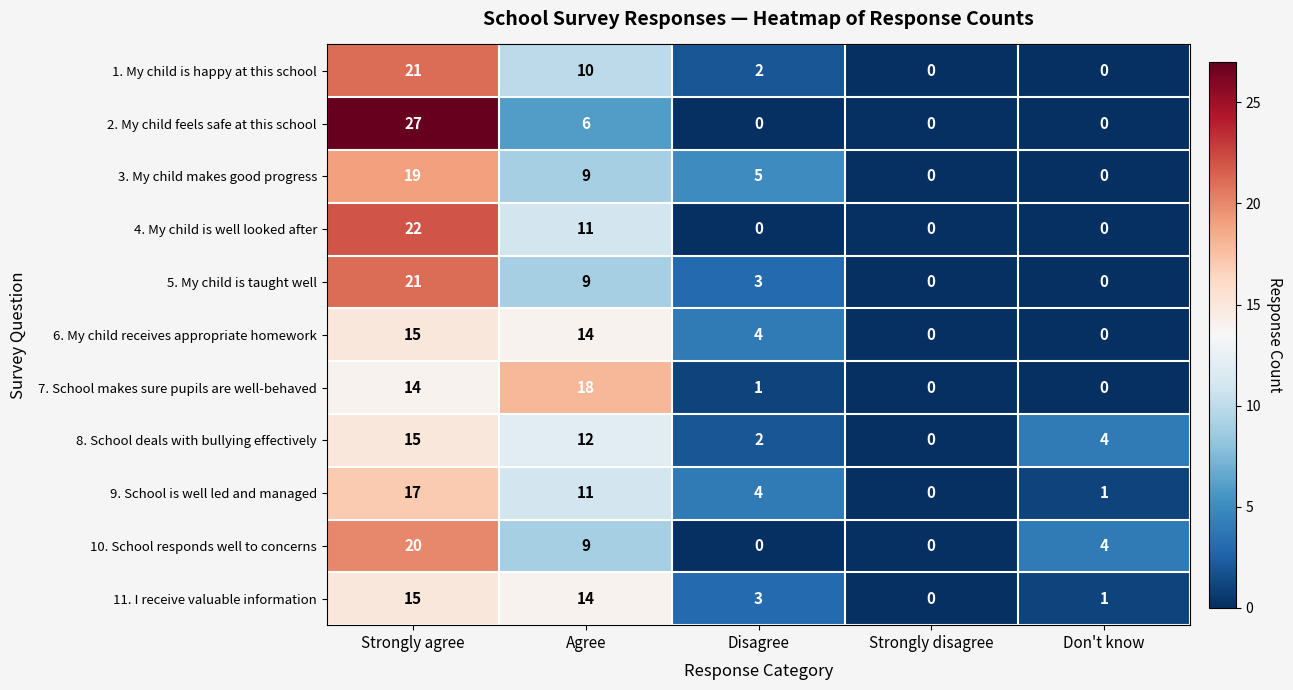

The 10. School responds well to concerns series shows 7 at Don't know. True or false?

False